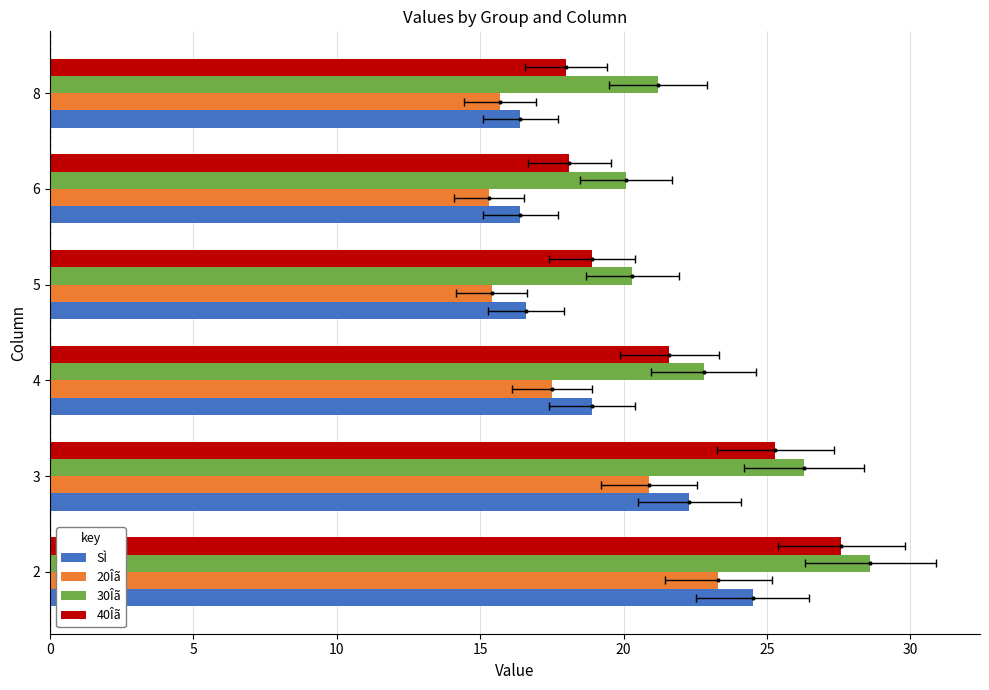

Which series has the largest range (max minus min)?

40Îã